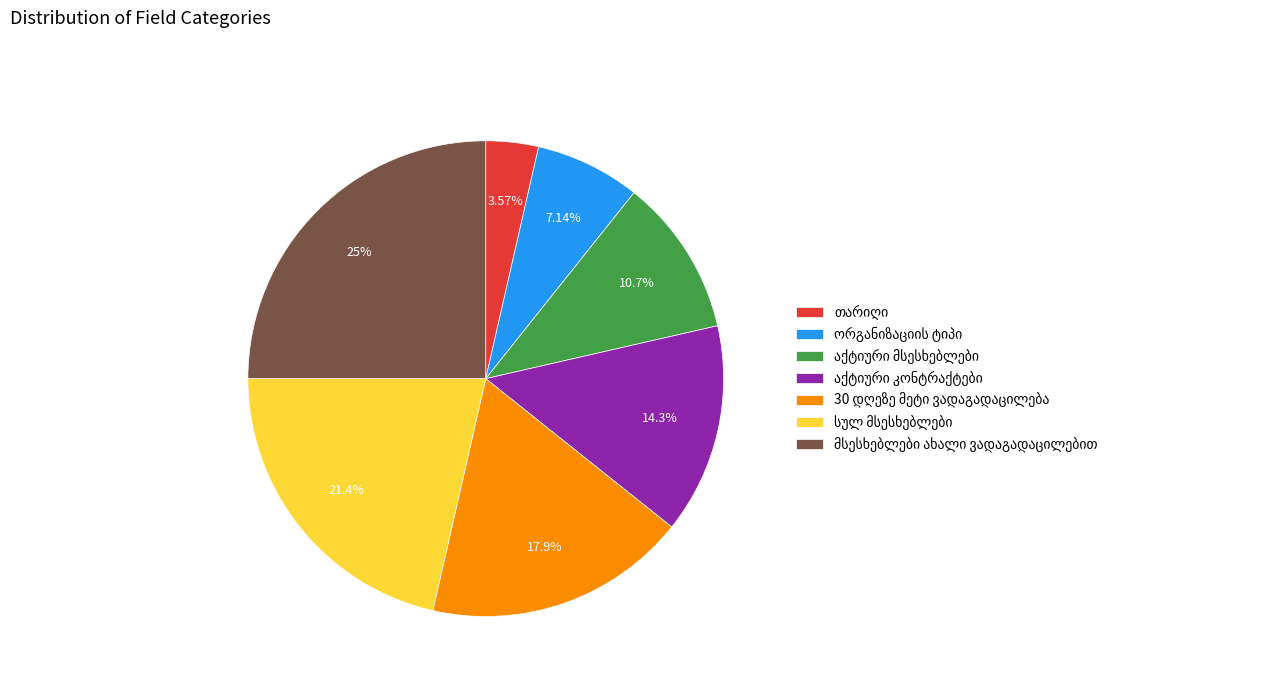

Does any single category account for the majority?

No